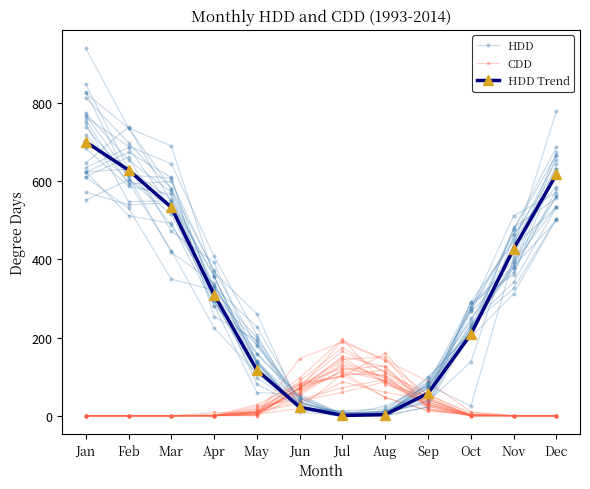

What value does the CDD series have at Aug?

103.5